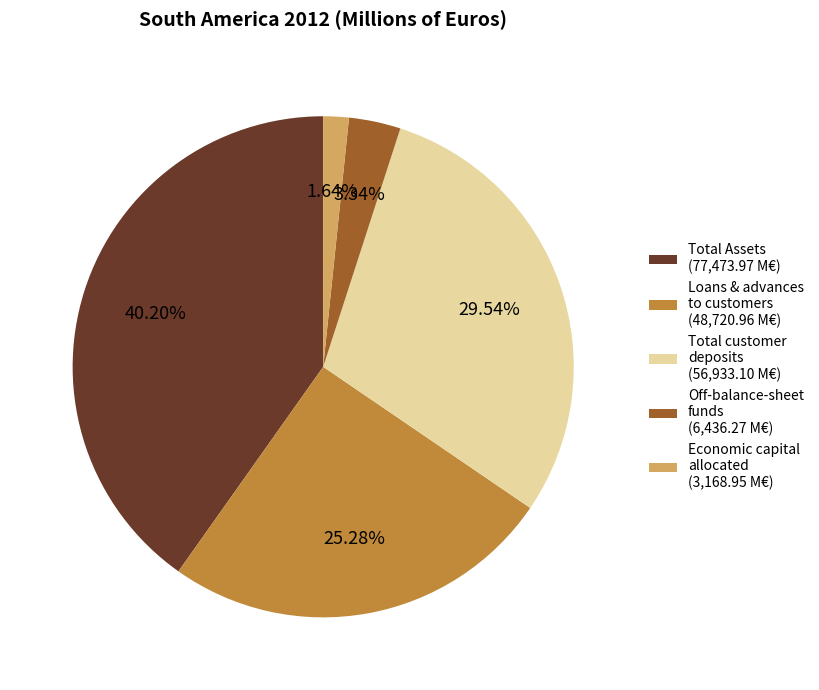

How many segments does this pie chart have?

5